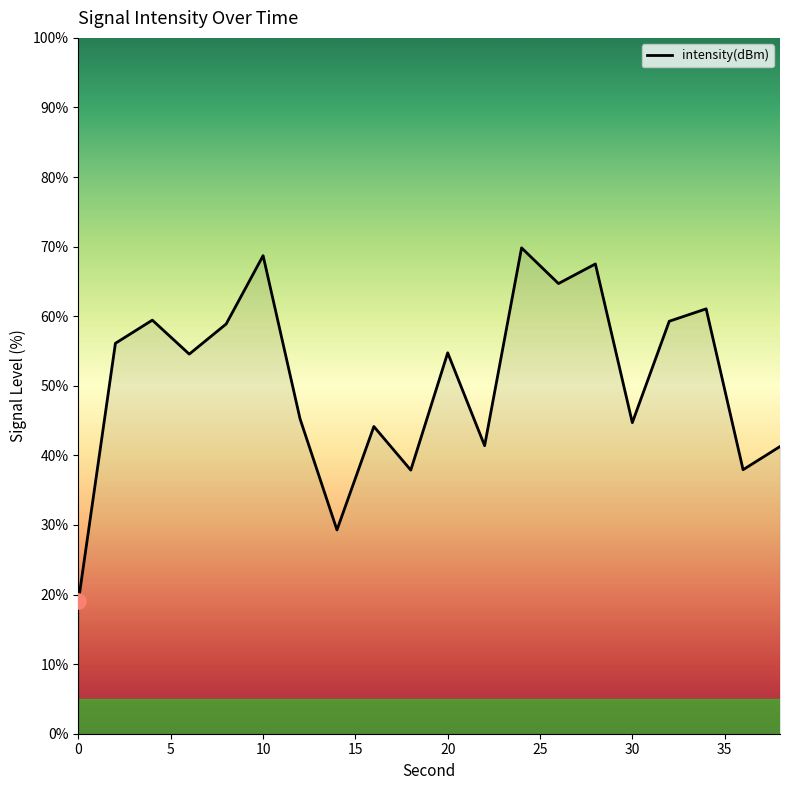

What is the smallest value displayed?

19.1